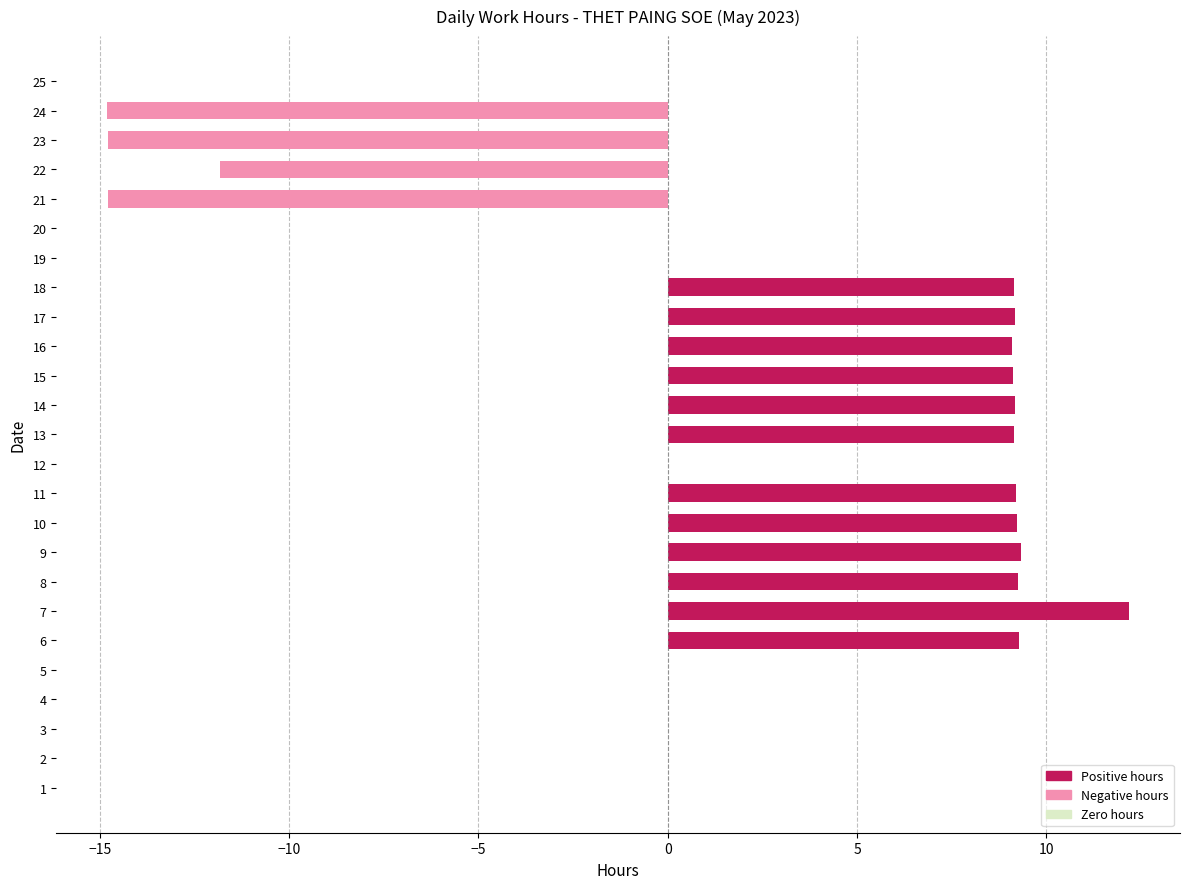

Is it true that the value at 10 is 4.4?

False